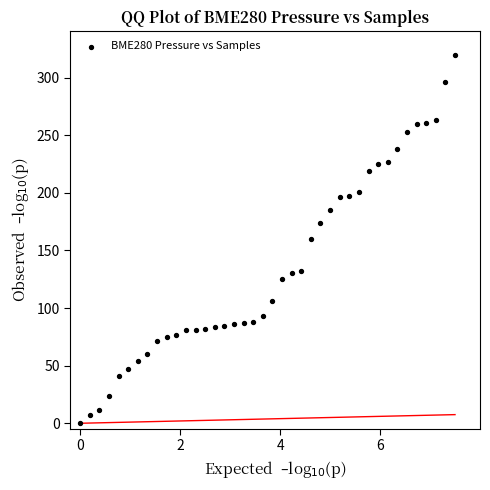

What is the range of Y values (max minus min)?

320.0